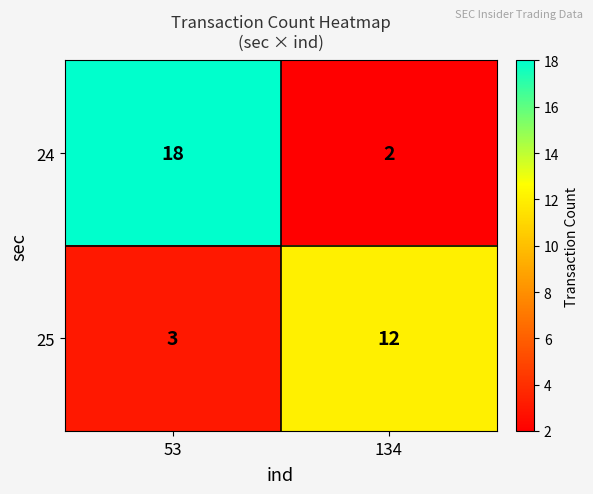

Rank the categories by 25 value from highest to lowest.

134, 53